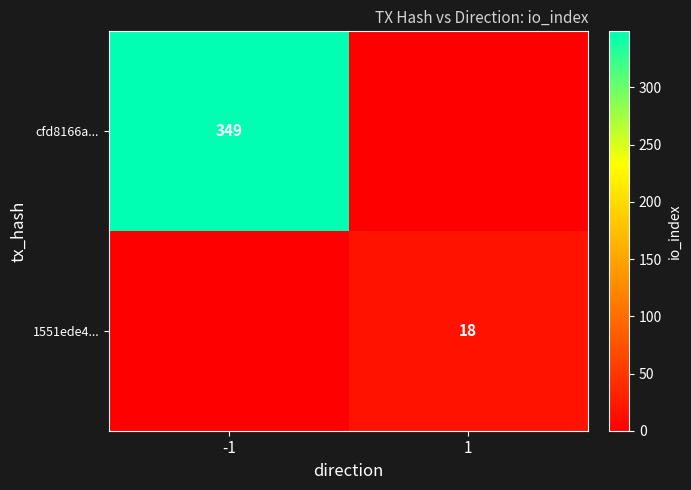

The 1551ede4... series shows 18 at 1. True or false?

True